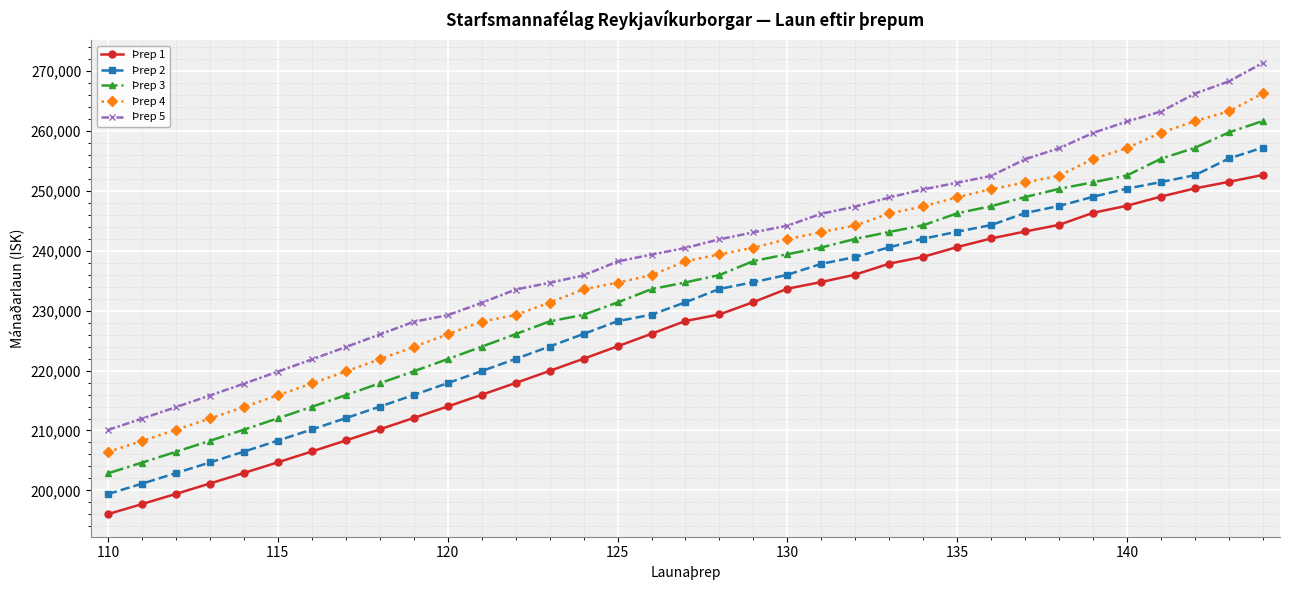

True or false: Þrep 2 and Þrep 3 cross at least once.

False